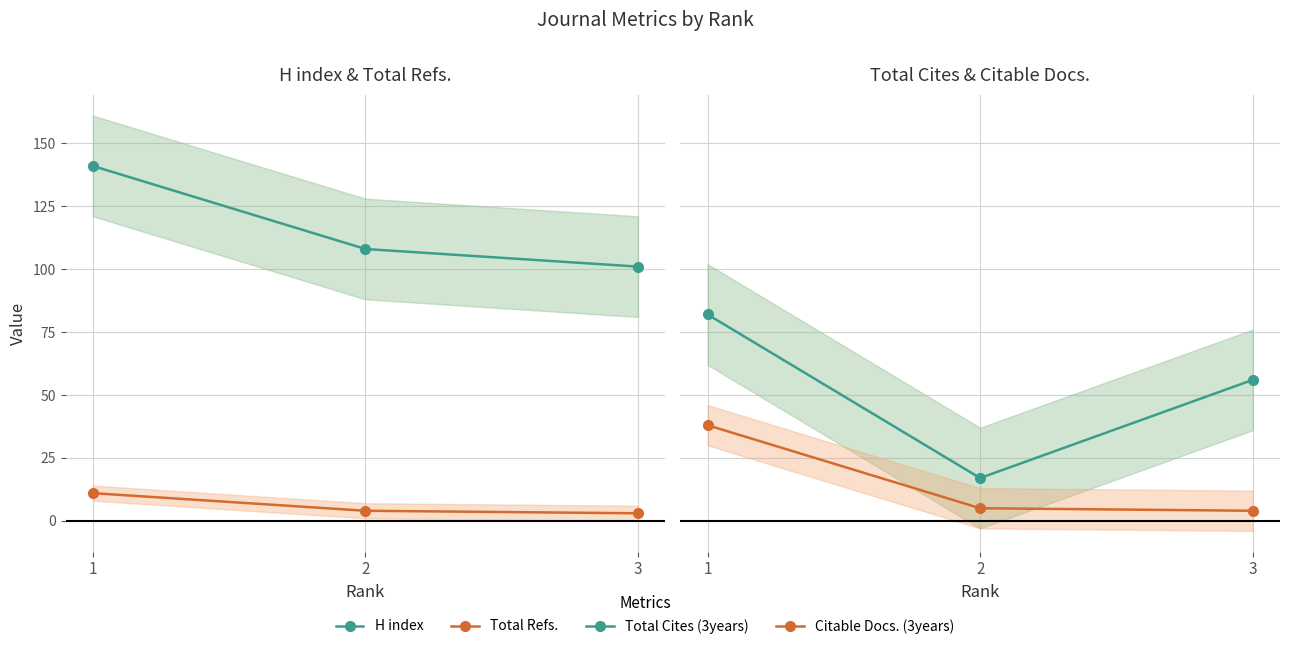

Reading left to right, transcribe all the data shown in this chart.

H index: 141	108	101
Total Refs.: 11	4	3
Total Cites (3years): 82	17	56
Citable Docs. (3years): 38	5	4